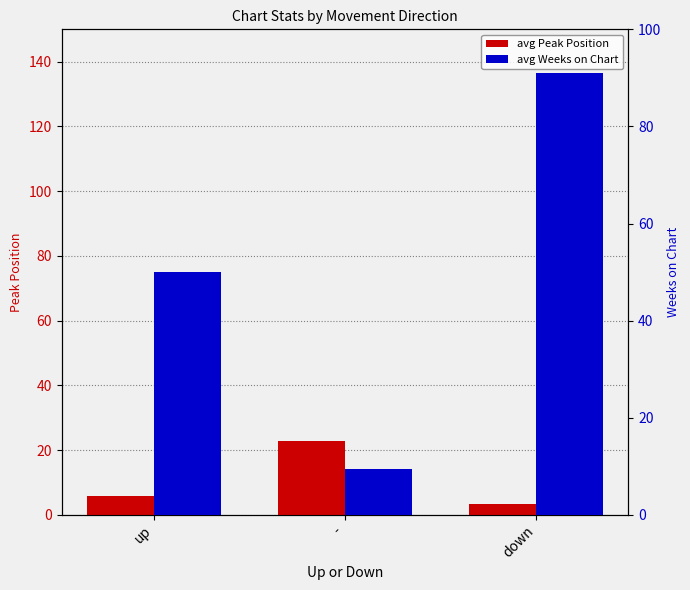

What is the total value across all series at up?

55.9